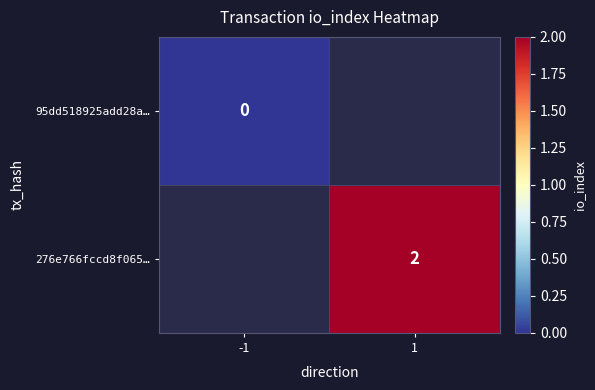

How many distinct data groups are displayed?

2